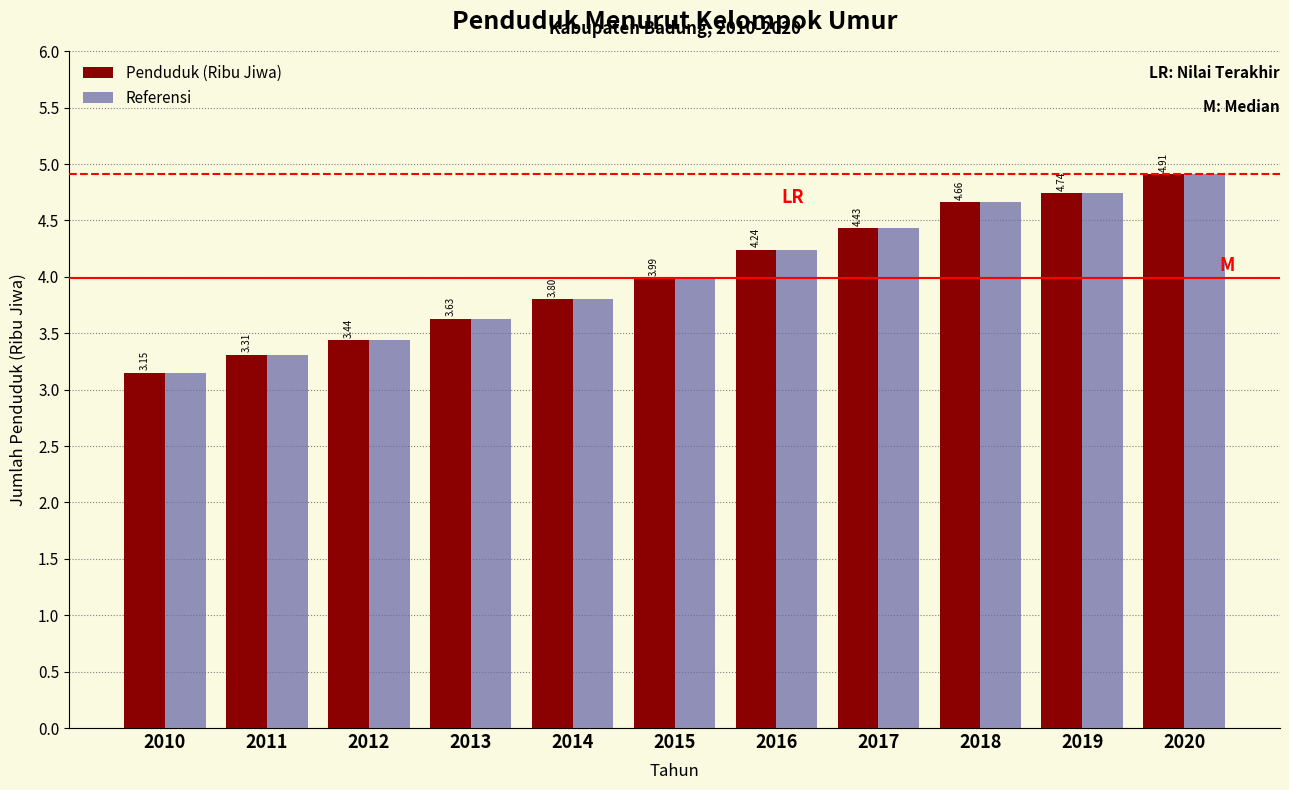

What is the total value across all series at 2014?

7.6